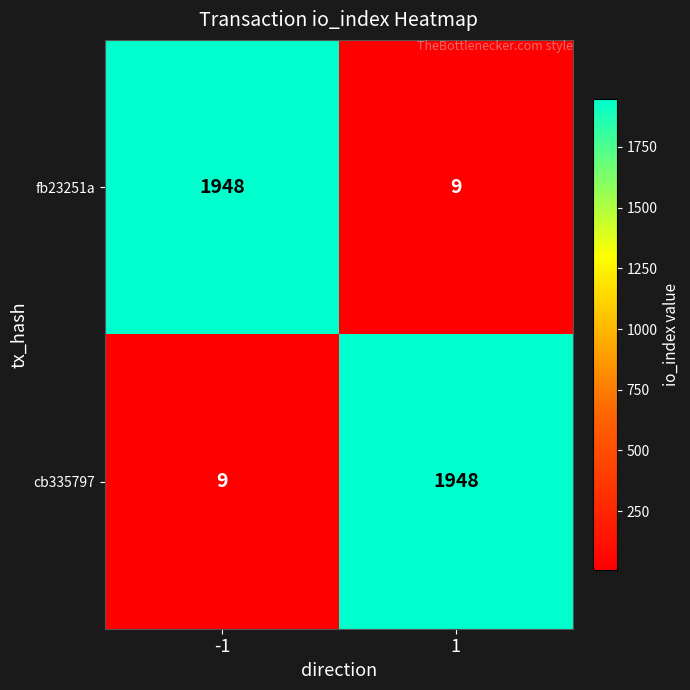

At how many categories does at least one series exceed 766?

2